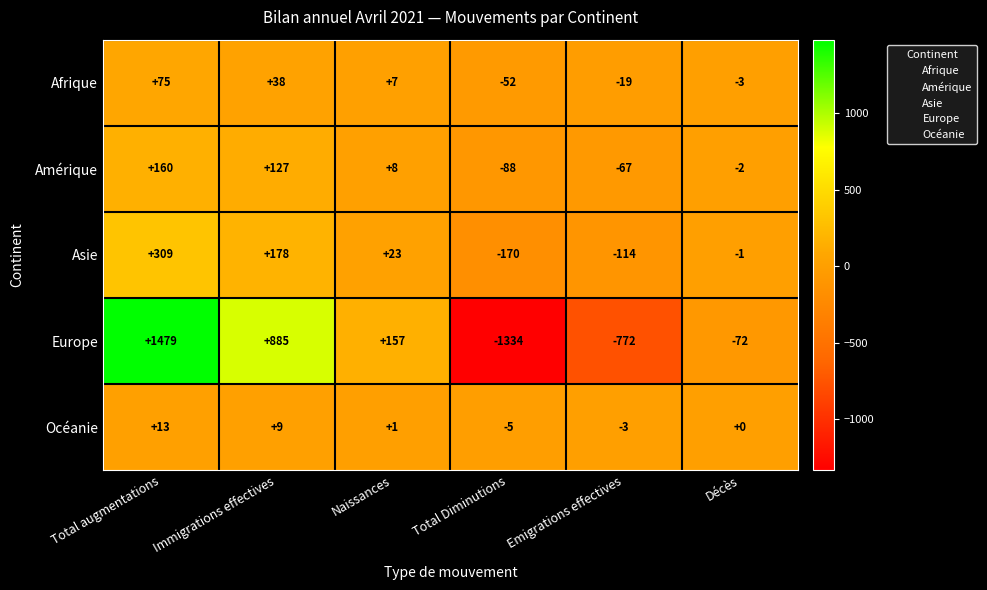

What is the smallest value displayed?

-1334